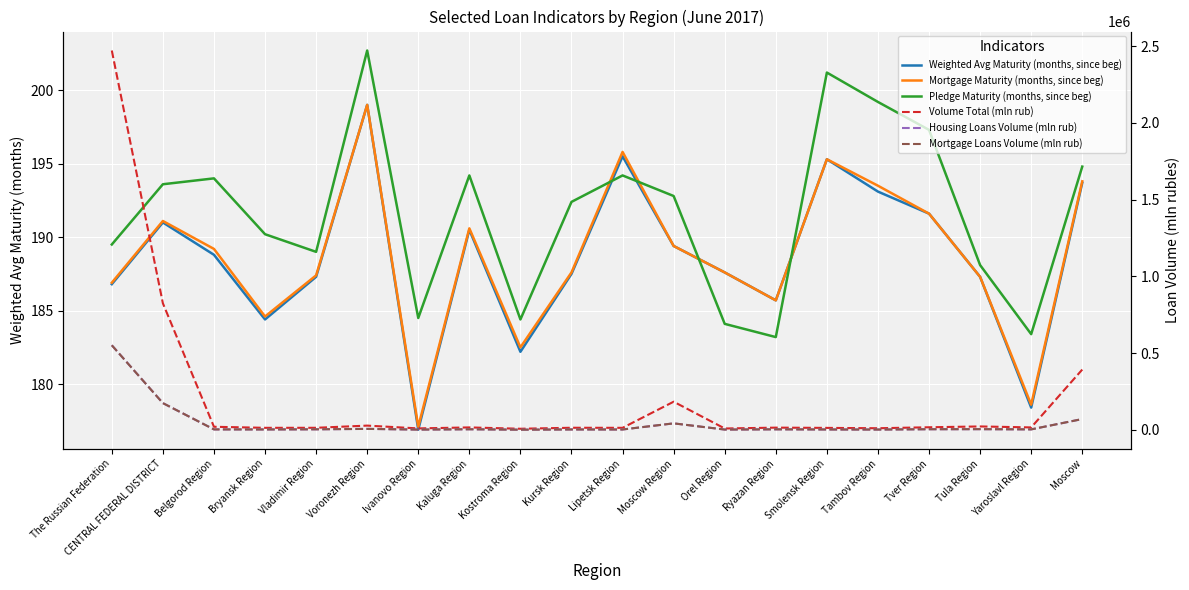

Reading left to right, transcribe all the data shown in this chart.

Weighted Avg Maturity (months, since beg): The Russian Federation=186.8	CENTRAL FEDERAL DISTRICT=191.0	Belgorod Region=188.8	Bryansk Region=184.4	Vladimir Region=187.3	Voronezh Region=199.0	Ivanovo Region=176.9	Kaluga Region=190.5	Kostroma Region=182.2	Kursk Region=187.5	Lipetsk Region=195.5	Moscow Region=189.4	Orel Region=187.6	Ryazan Region=185.7	Smolensk Region=195.3	Tambov Region=193.1	Tver Region=191.6	Tula Region=187.3	Yaroslavl Region=178.4	Moscow=193.7
Mortgage Maturity (months, since beg): The Russian Federation=186.9	CENTRAL FEDERAL DISTRICT=191.1	Belgorod Region=189.2	Bryansk Region=184.6	Vladimir Region=187.4	Voronezh Region=199.0	Ivanovo Region=177.1	Kaluga Region=190.6	Kostroma Region=182.5	Kursk Region=187.6	Lipetsk Region=195.8	Moscow Region=189.4	Orel Region=187.6	Ryazan Region=185.7	Smolensk Region=195.3	Tambov Region=193.5	Tver Region=191.6	Tula Region=187.3	Yaroslavl Region=178.6	Moscow=193.8
Pledge Maturity (months, since beg): The Russian Federation=189.5	CENTRAL FEDERAL DISTRICT=193.6	Belgorod Region=194.0	Bryansk Region=190.2	Vladimir Region=189.0	Voronezh Region=202.7	Ivanovo Region=184.5	Kaluga Region=194.2	Kostroma Region=184.4	Kursk Region=192.4	Lipetsk Region=194.2	Moscow Region=192.8	Orel Region=184.1	Ryazan Region=183.2	Smolensk Region=201.2	Tambov Region=199.2	Tver Region=197.3	Tula Region=188.1	Yaroslavl Region=183.4	Moscow=194.8
Volume Total (mln rub): The Russian Federation=2471567.0	CENTRAL FEDERAL DISTRICT=825227.0	Belgorod Region=20861.0	Bryansk Region=14020.0	Vladimir Region=14167.0	Voronezh Region=28447.0	Ivanovo Region=10188.0	Kaluga Region=16668.0	Kostroma Region=7956.0	Kursk Region=14446.0	Lipetsk Region=14015.0	Moscow Region=184047.0	Orel Region=9611.0	Ryazan Region=15195.0	Smolensk Region=13606.0	Tambov Region=11302.0	Tver Region=17617.0	Tula Region=22988.0	Yaroslavl Region=16650.0	Moscow=393445.0
Housing Loans Volume (mln rub): The Russian Federation=552004.0	CENTRAL FEDERAL DISTRICT=175039.0	Belgorod Region=3723.0	Bryansk Region=3355.0	Vladimir Region=4300.0	Voronezh Region=7081.0	Ivanovo Region=2596.0	Kaluga Region=4553.0	Kostroma Region=1911.0	Kursk Region=3286.0	Lipetsk Region=3173.0	Moscow Region=43048.0	Orel Region=2721.0	Ryazan Region=4180.0	Smolensk Region=3258.0	Tambov Region=2805.0	Tver Region=4801.0	Tula Region=5261.0	Yaroslavl Region=3869.0	Moscow=71118.0
Mortgage Loans Volume (mln rub): The Russian Federation=551672.0	CENTRAL FEDERAL DISTRICT=174935.0	Belgorod Region=3711.0	Bryansk Region=3351.0	Vladimir Region=4299.0	Voronezh Region=7076.0	Ivanovo Region=2592.0	Kaluga Region=4549.0	Kostroma Region=1907.0	Kursk Region=3283.0	Lipetsk Region=3167.0	Moscow Region=43036.0	Orel Region=2721.0	Ryazan Region=4180.0	Smolensk Region=3257.0	Tambov Region=2798.0	Tver Region=4801.0	Tula Region=5260.0	Yaroslavl Region=3853.0	Moscow=71095.0